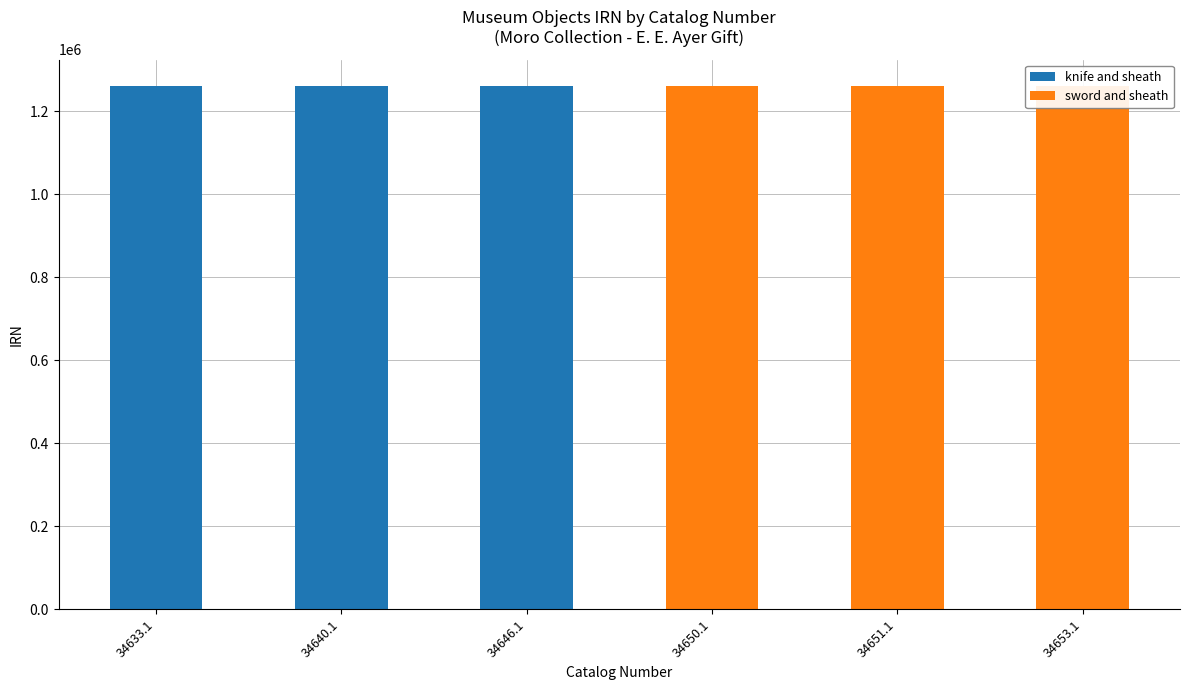

What are all the series names shown in the legend?

knife and sheath, sword and sheath